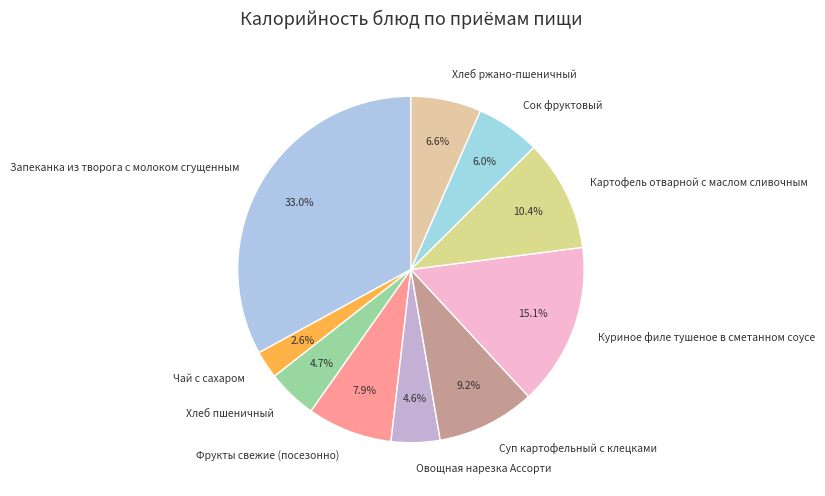

To the nearest percent, what is the difference between the Фрукты свежие (посезонно) and Хлеб ржано-пшеничный slice percentages?

1%